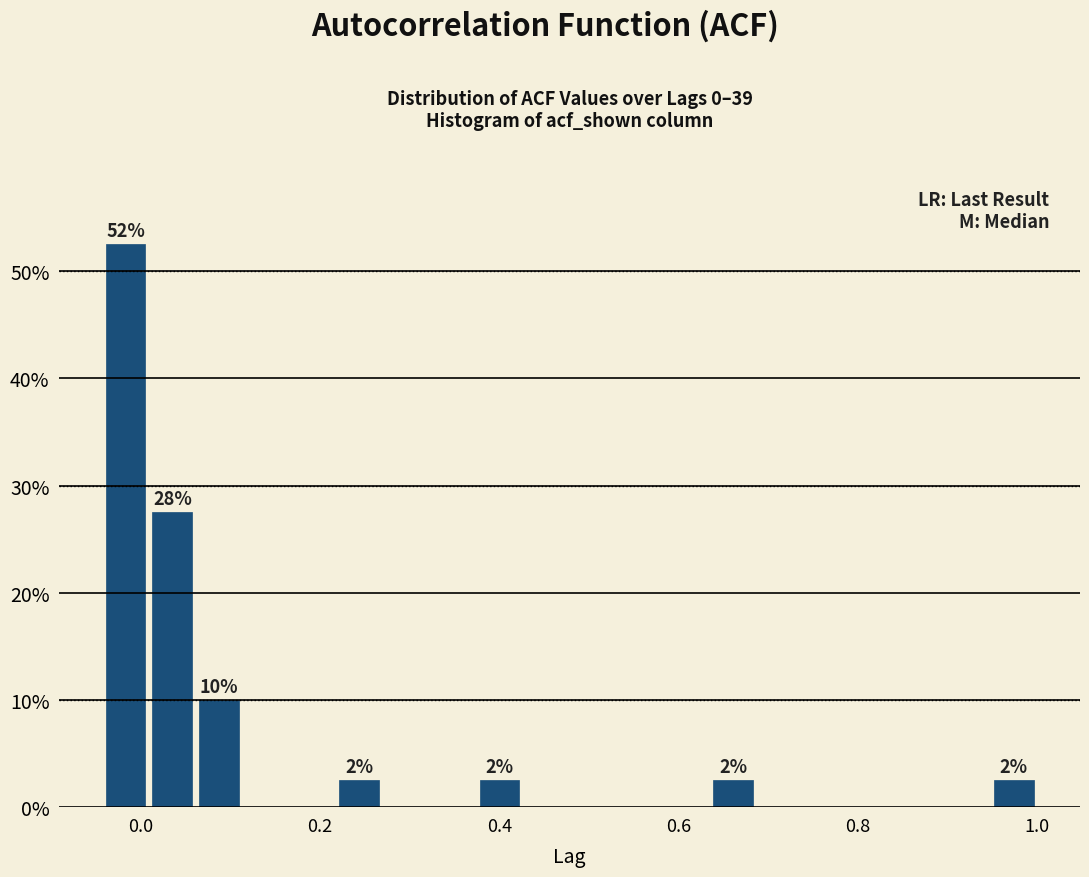

Around what value on the x-axis is the tallest bar? Give the approximate position of its centre, as read against the axis.

-0.02